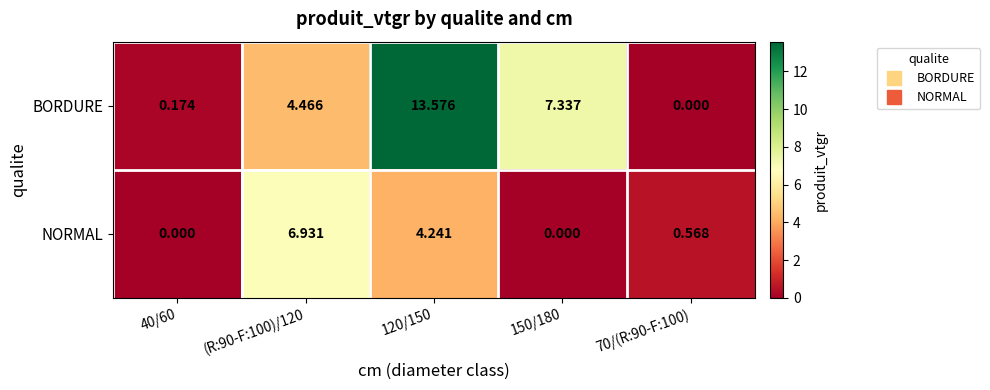

Is the value of BORDURE at 150/180 greater than the value of NORMAL at 40/60?

Yes